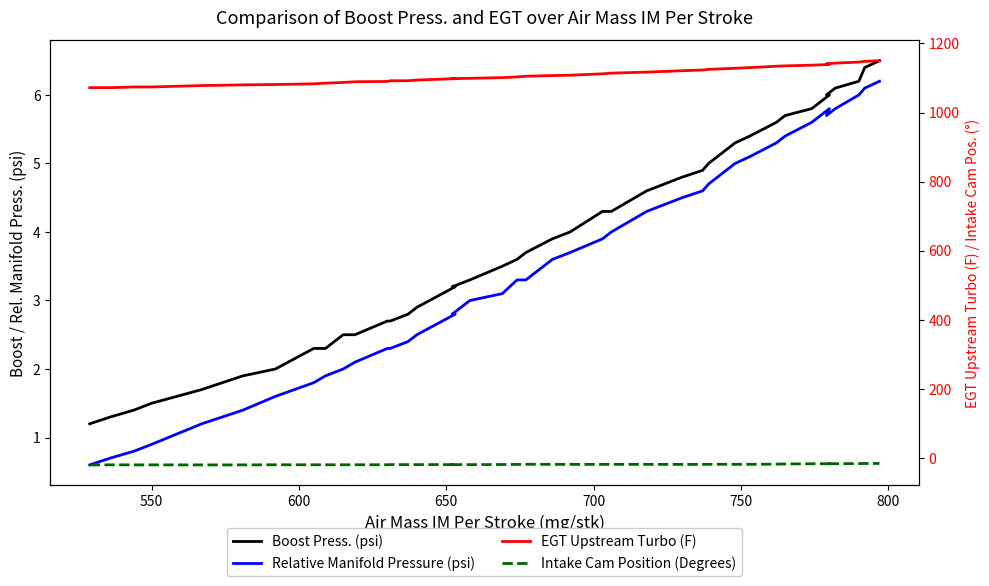

Rank the series by their maximum value, from highest to lowest.

EGT Upstream Turbo (F), Boost Press. (psi), Relative Manifold Pressure (psi), Intake Cam Position (Degrees)